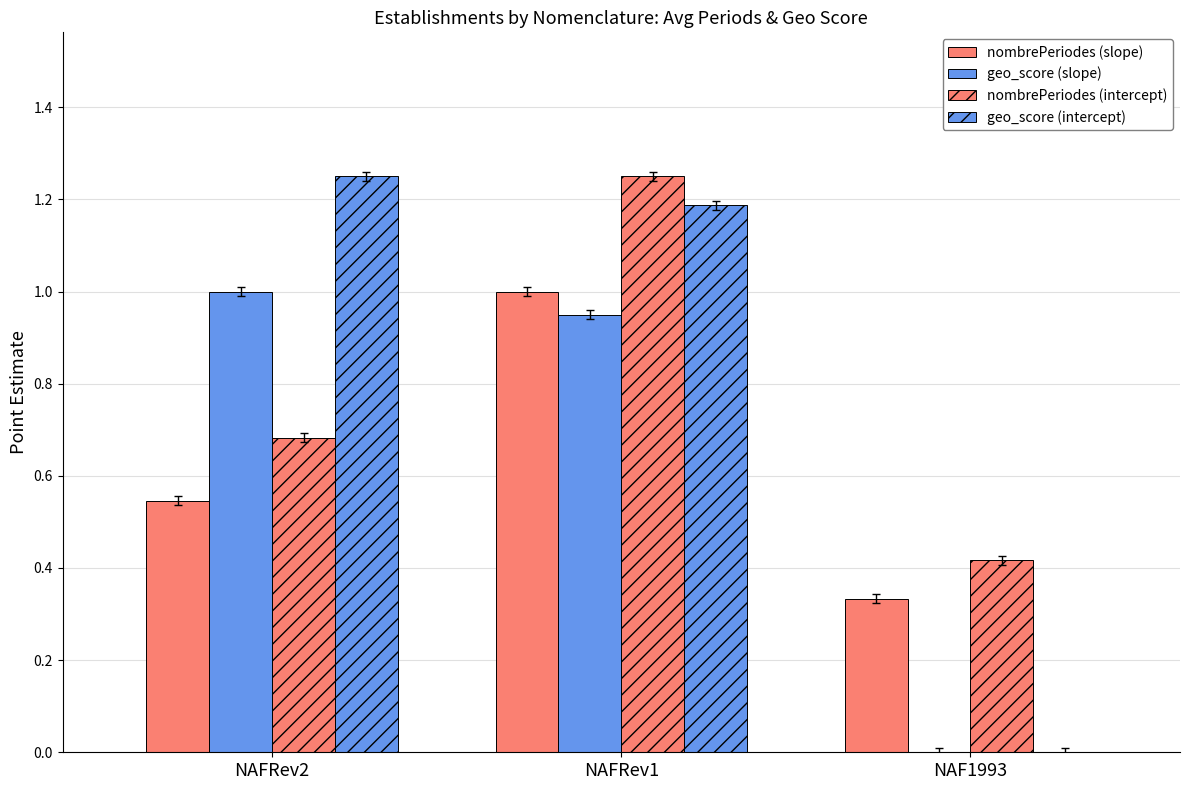

What is the sum of the nombrePeriodes (intercept) values at NAFRev2 and NAFRev1?

1.9